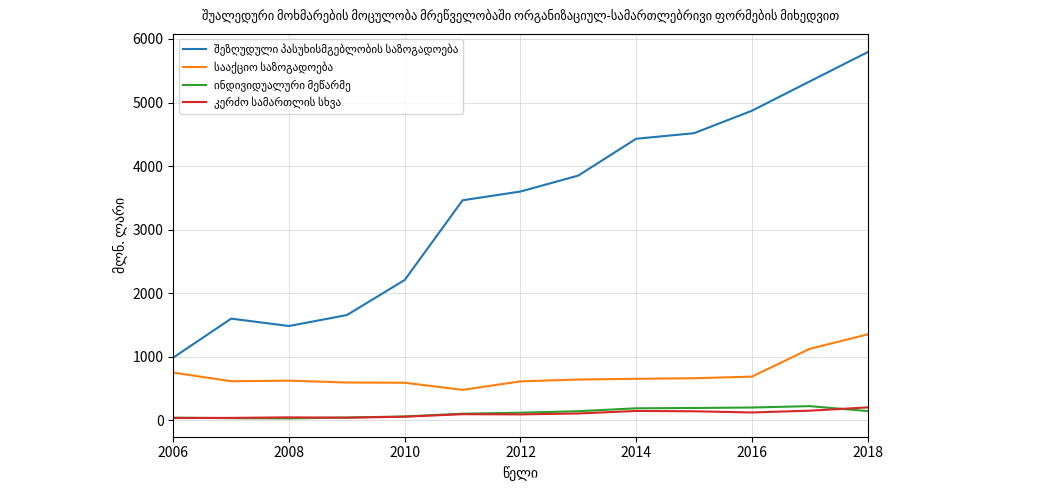

What is the greatest value displayed?

5792.2